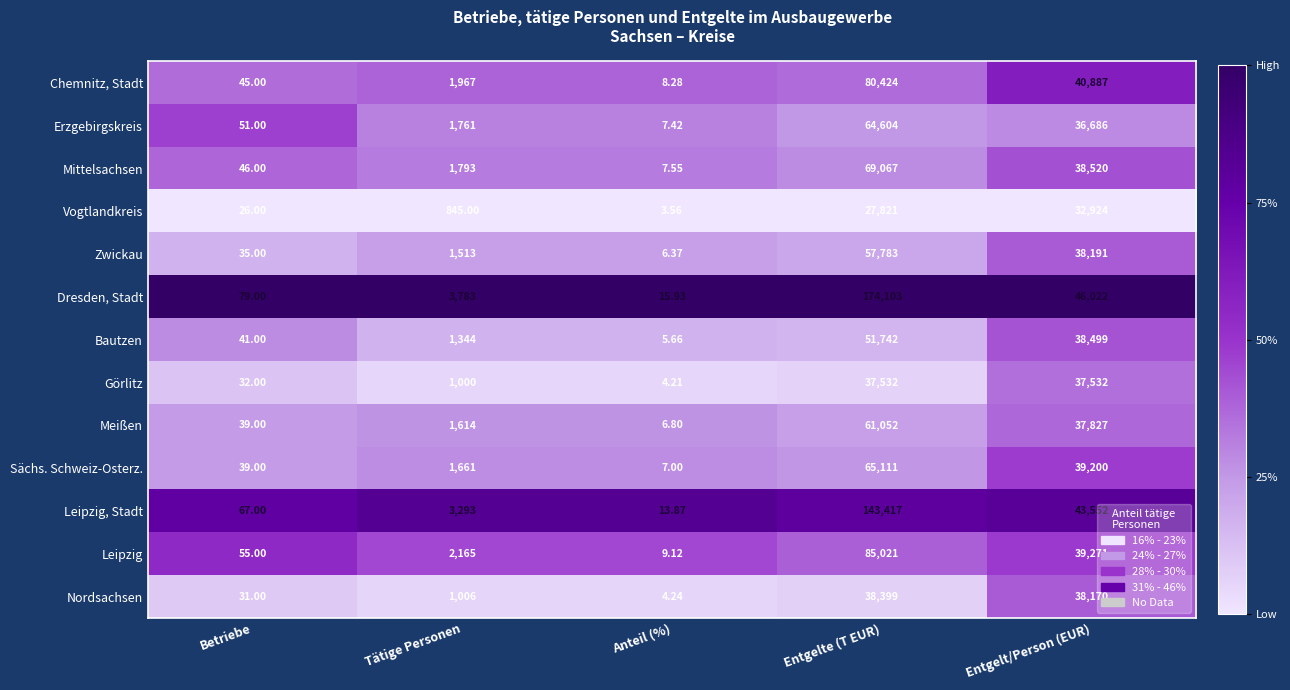

Which series has the largest total across all categories?

Dresden, Stadt